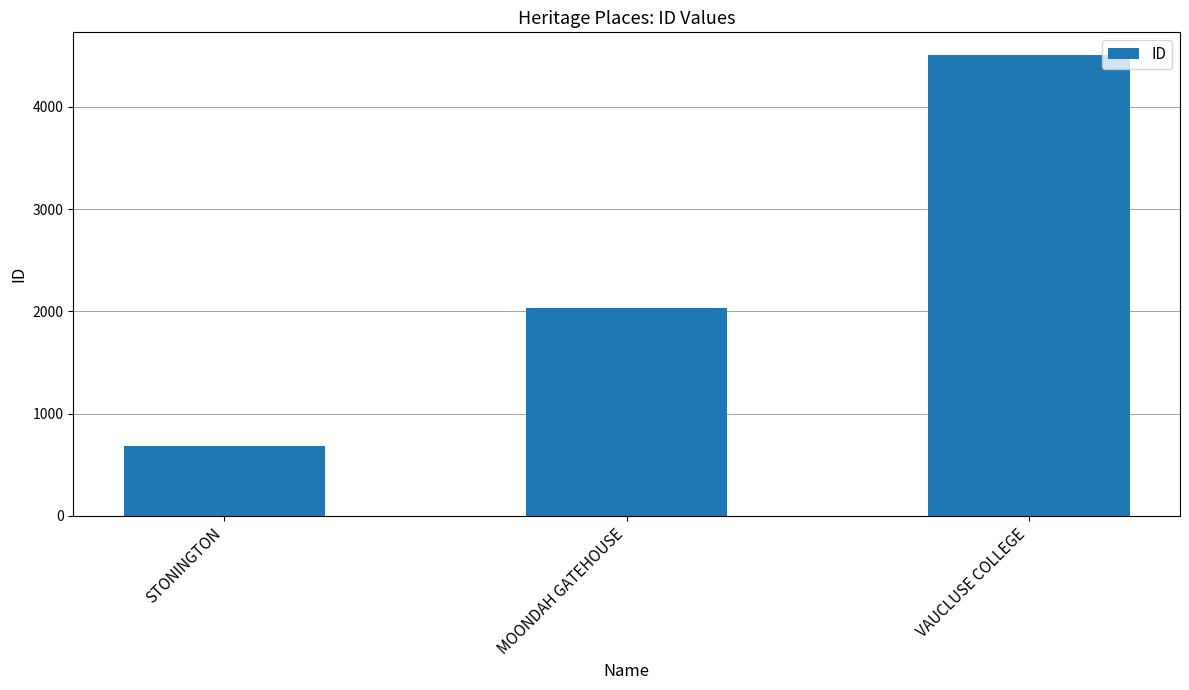

What is the greatest value displayed?

4503